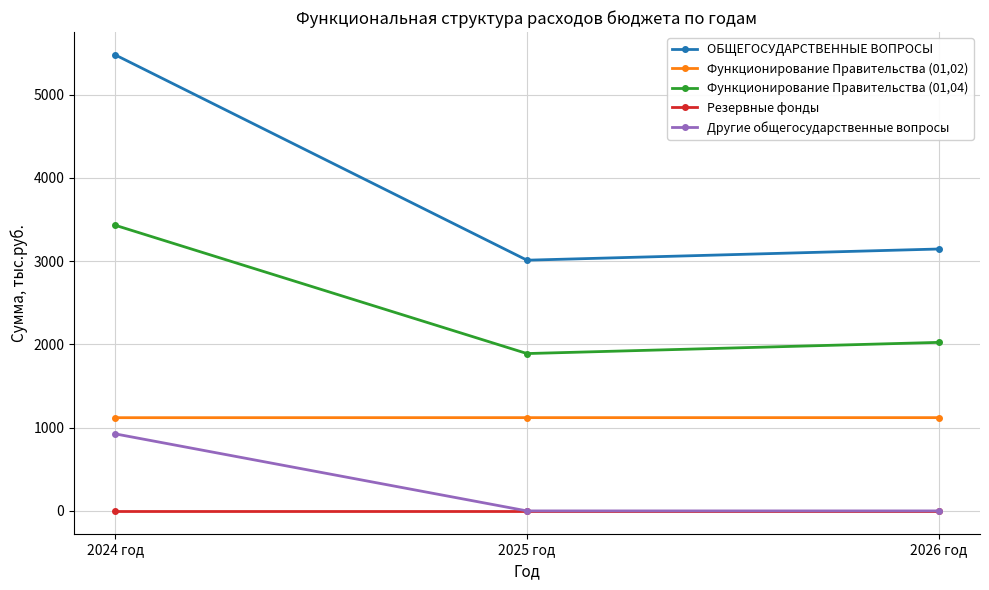

Count the number of data series in this chart.

5